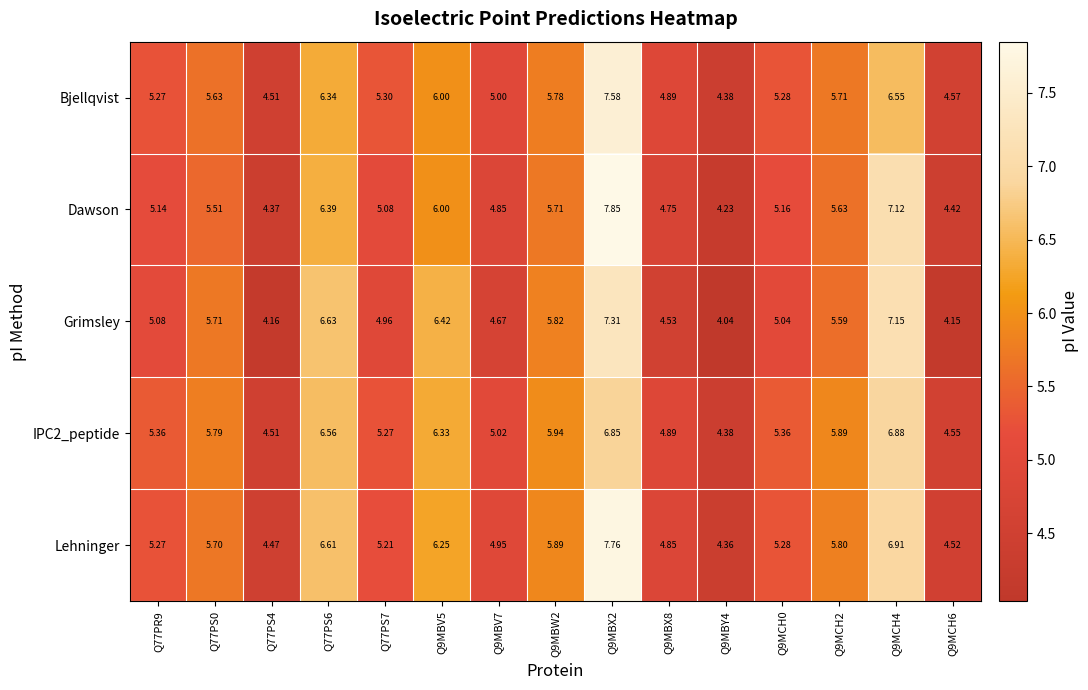

Which series has the largest total across all categories?

Lehninger